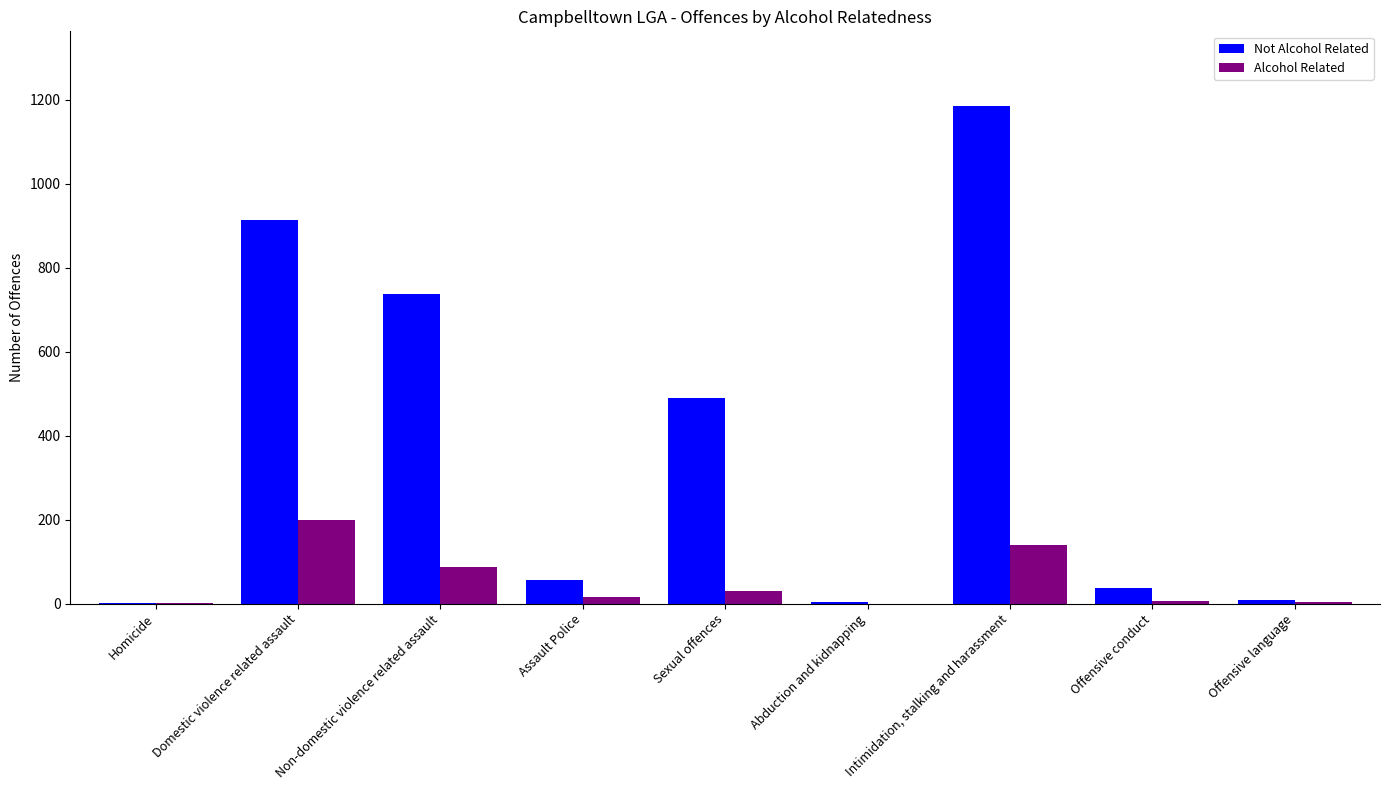

What is the spread (max minus min) of values at Offensive language?

5